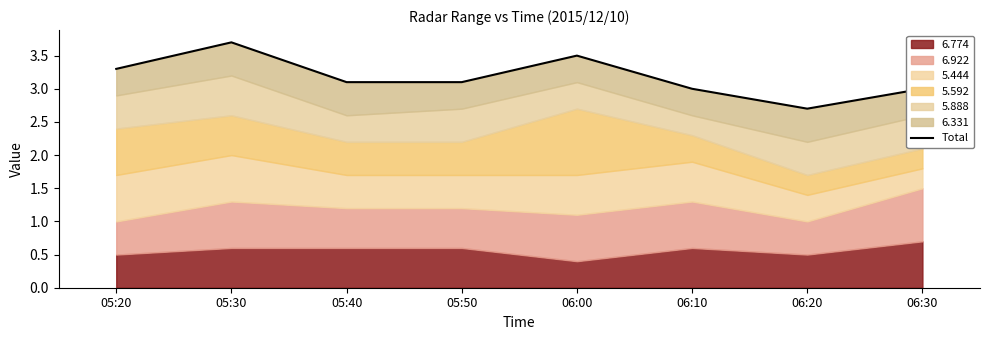

The value at 06:20 is 2.7. True or false?

True